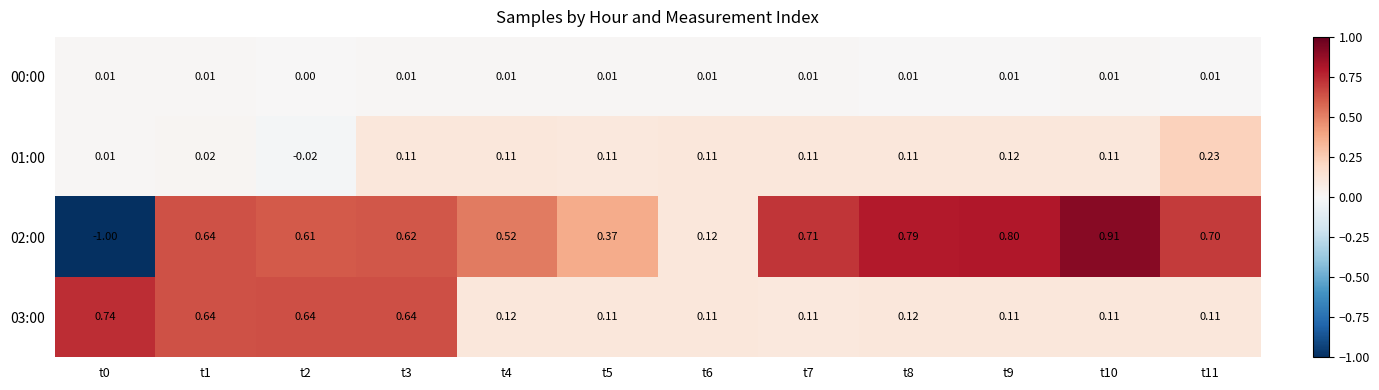

Which series changed the most between t6 and t7?

02:00